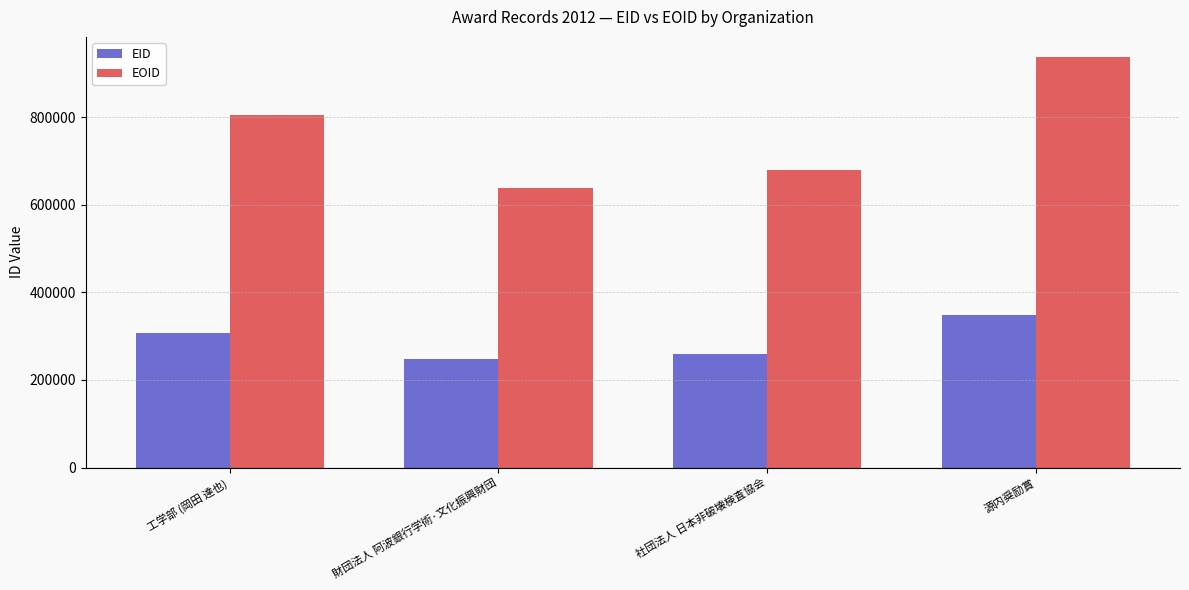

What position from the left is 財団法人 阿波銀行学術·文化振興財団?

2